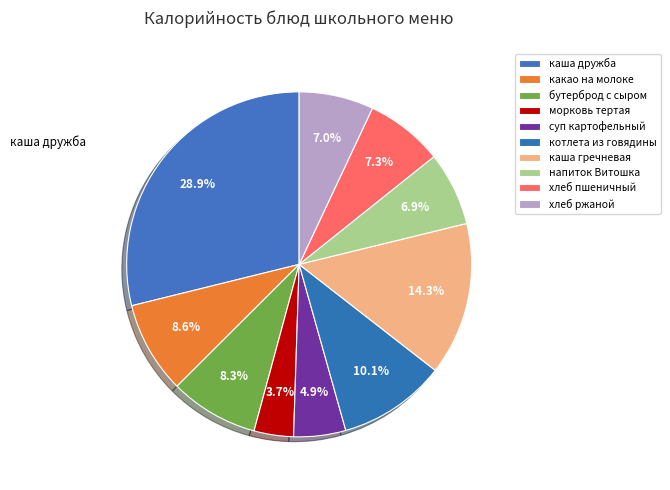

How many slices are in this pie chart?

10